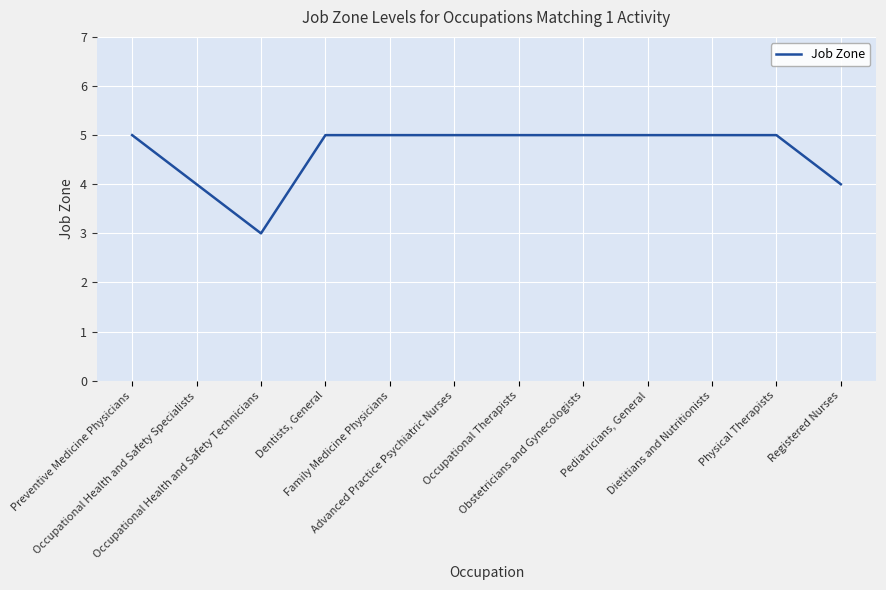

The chart shows a value of 3 at Obstetricians and Gynecologists. True or false?

False